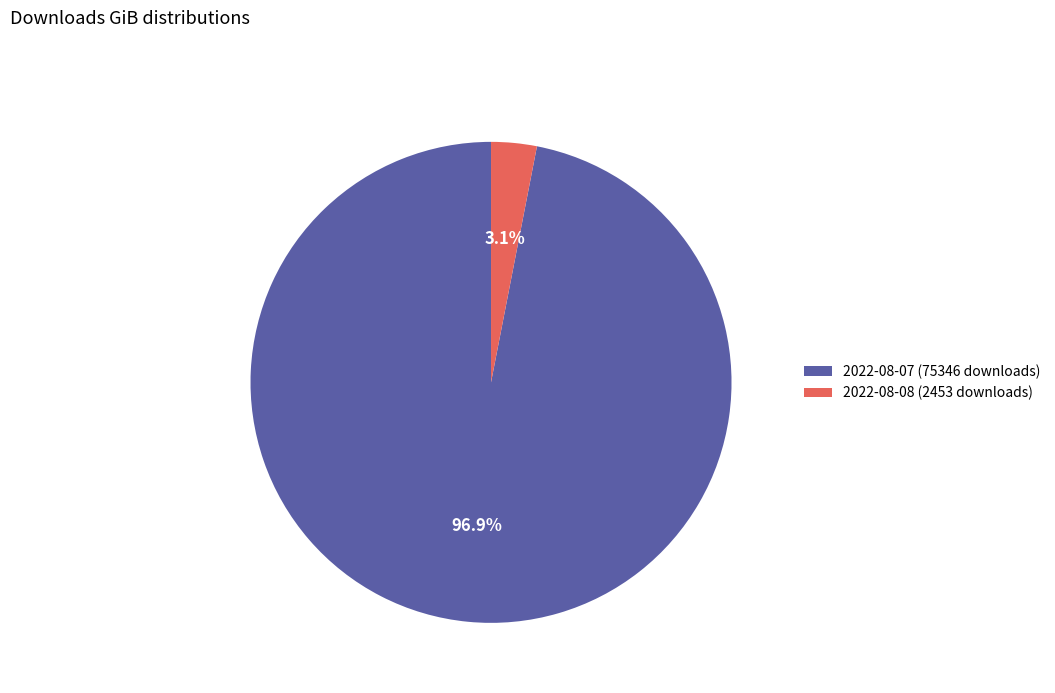

Between 2022-08-07 (75346 downloads) and 2022-08-08 (2453 downloads), which is larger?

2022-08-07 (75346 downloads)